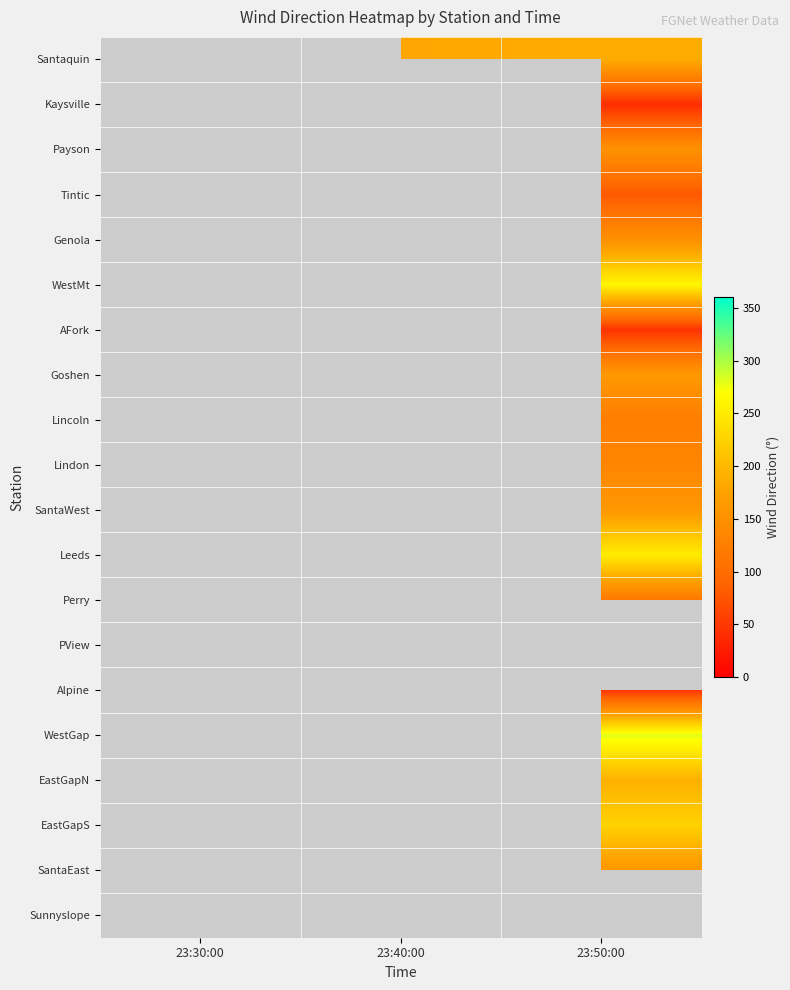

The value of Santaquin at 23:50:00 is 106.0. True or false?

False